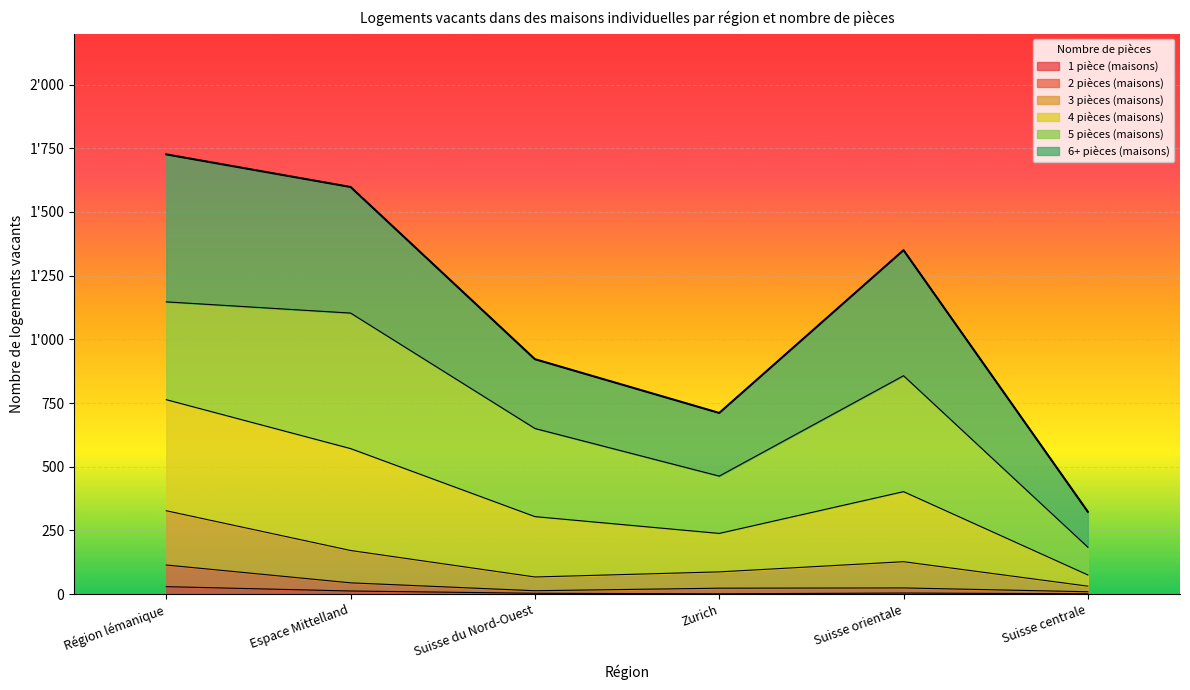

At which category is the sum across all series the highest?

Région lémanique